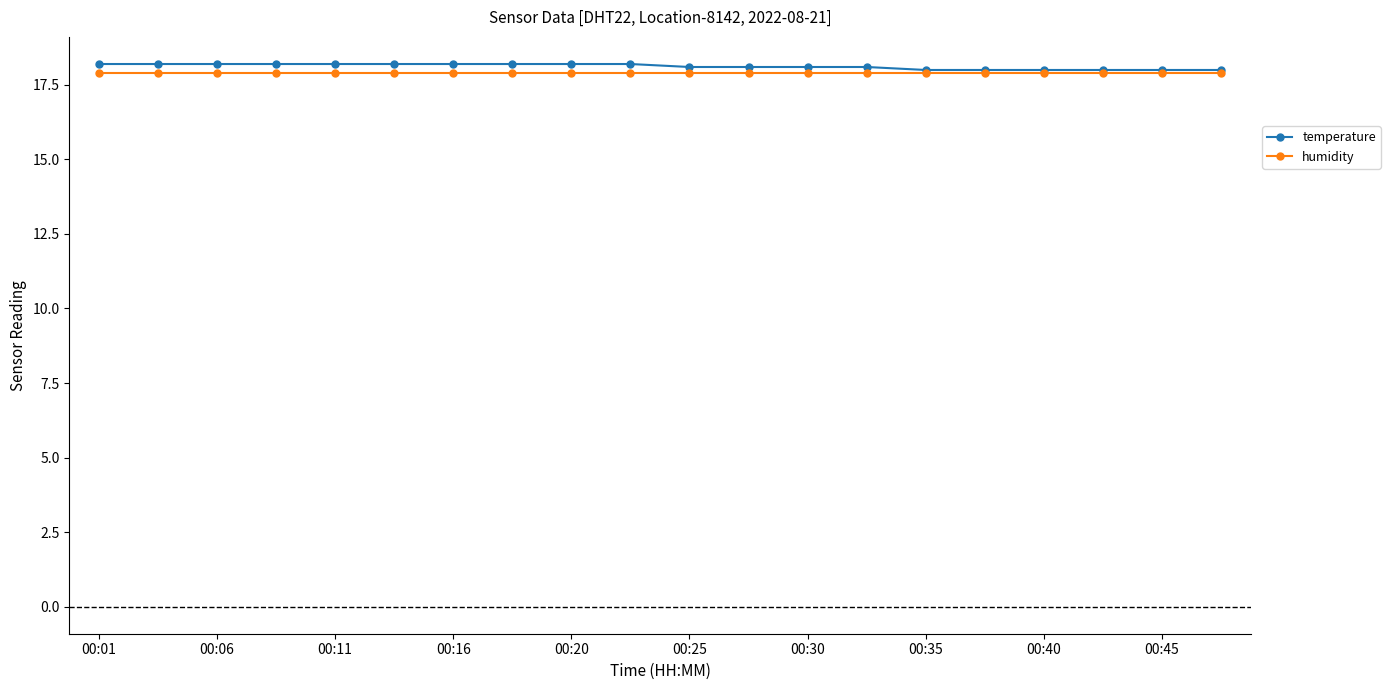

What are all the series names shown in the legend?

temperature, humidity